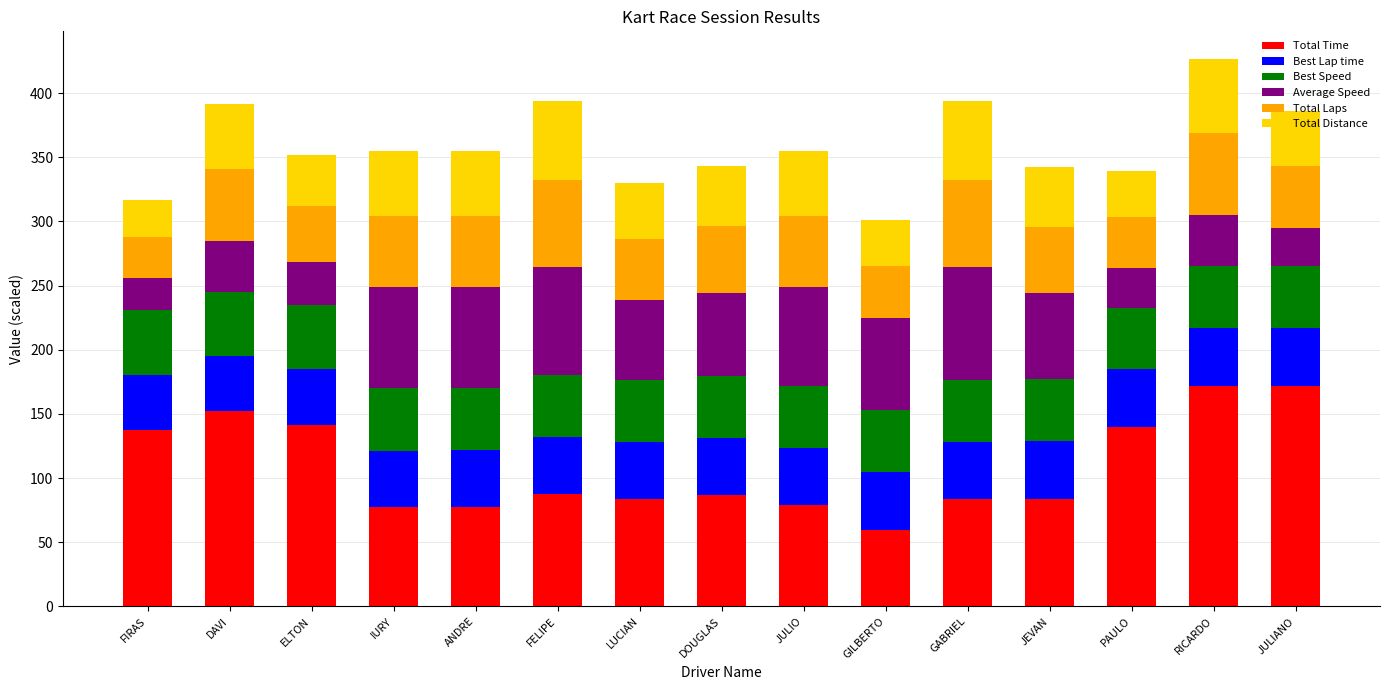

What is the lowest value of the Total Time series?

60.0